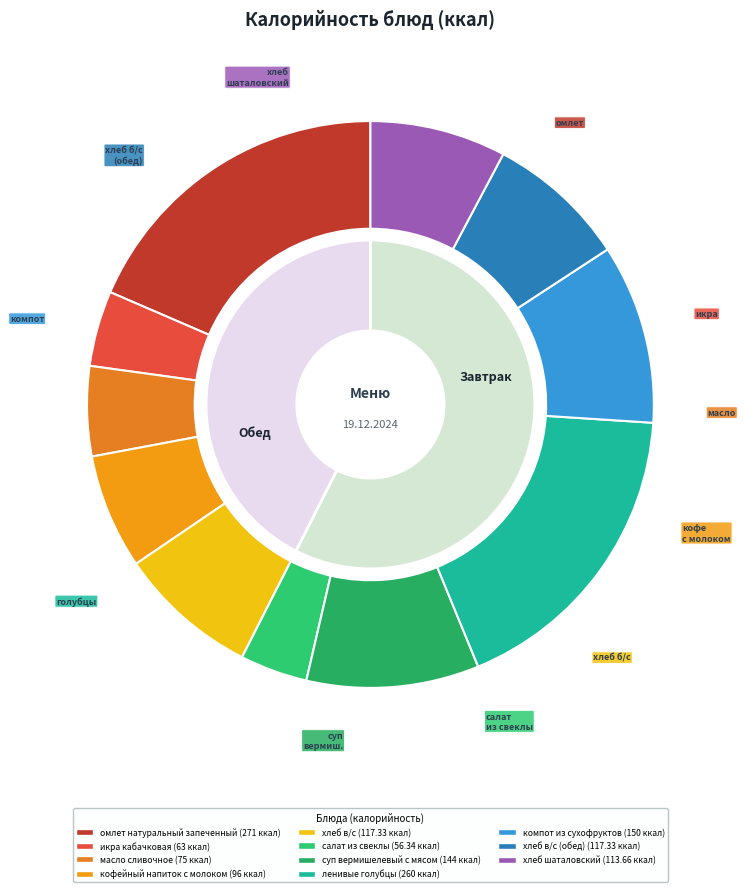

To the nearest percent, what is the difference between the омлет натуральный запеченный and хлеб в/с (обед) slice percentages?

10%